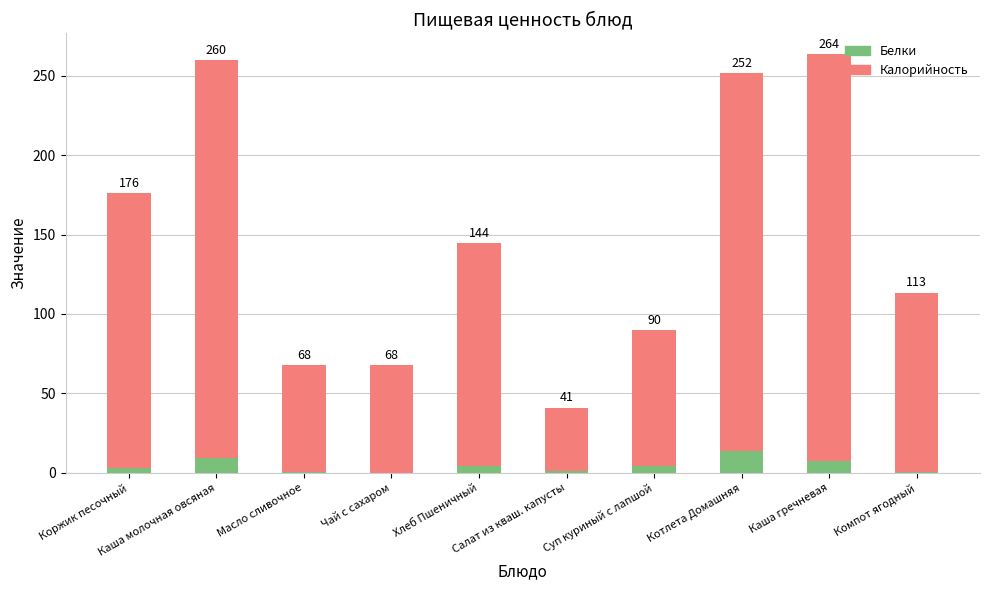

At how many categories does at least one series exceed 210?

3